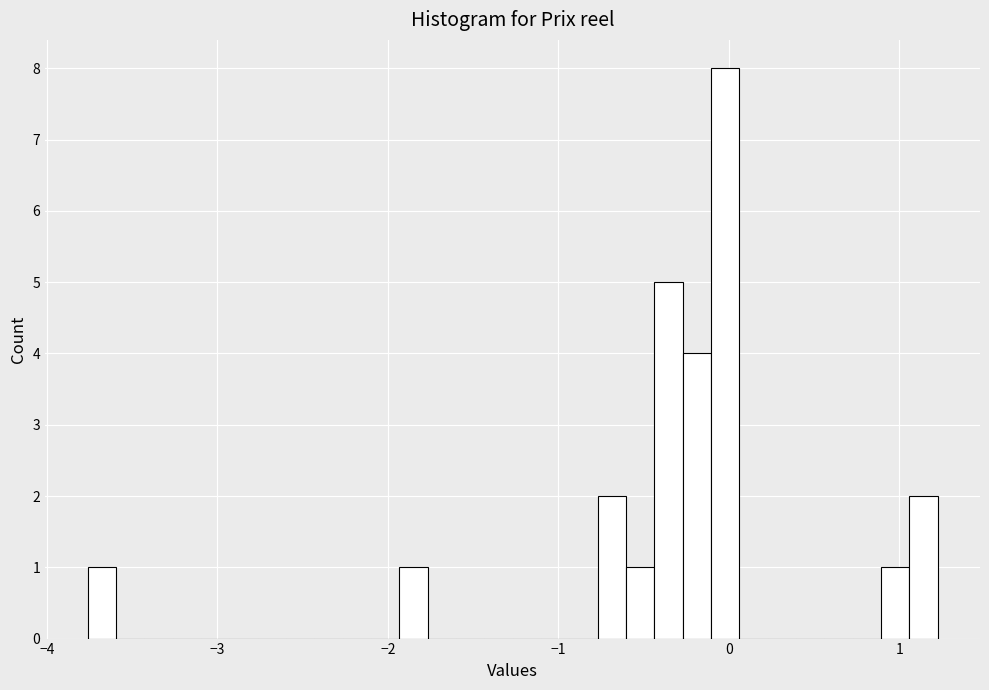

Read against the x-axis, roughly where is the centre of the tallest bar?

0.0